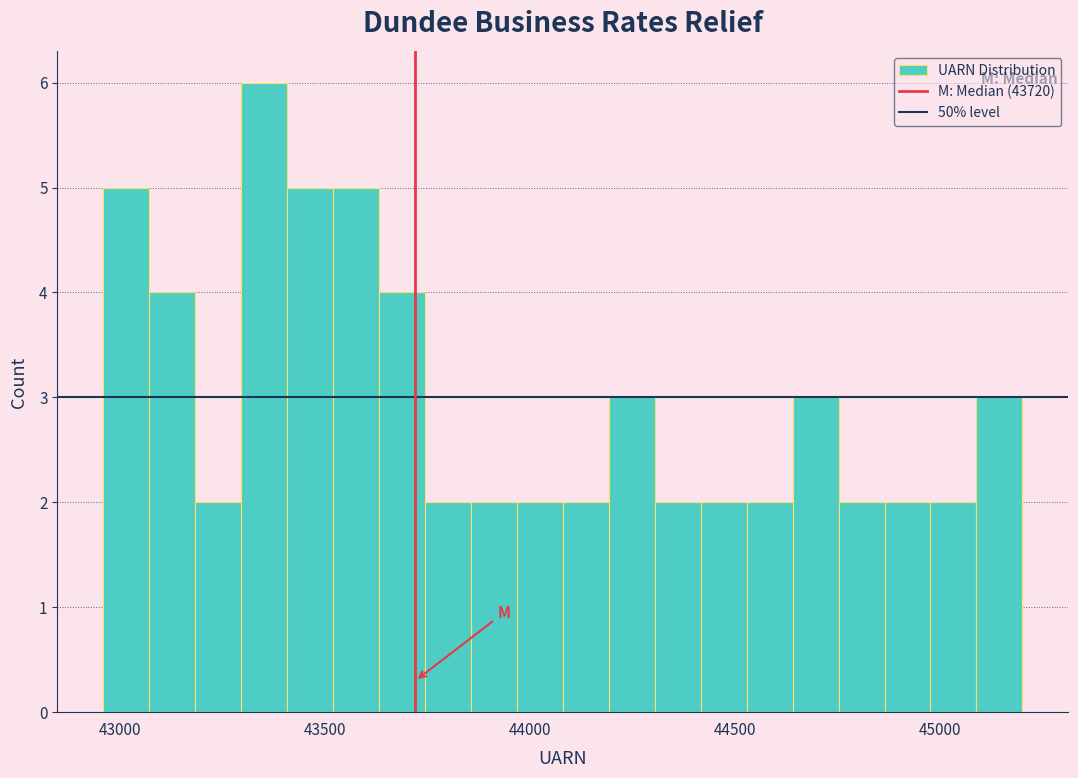

Around what value on the x-axis is the tallest bar? Give the approximate position of its centre, as read against the axis.

43350